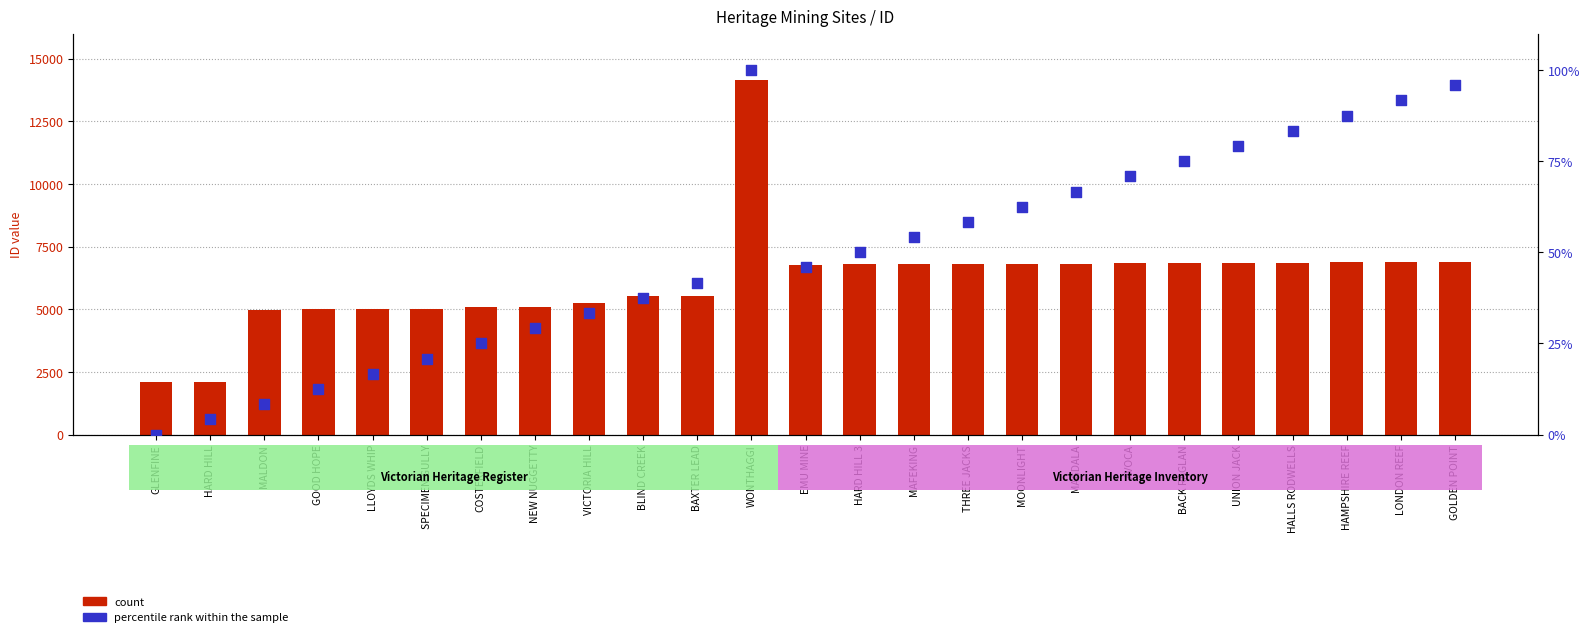

What are all the series names shown in the legend?

count, percentile rank within the sample